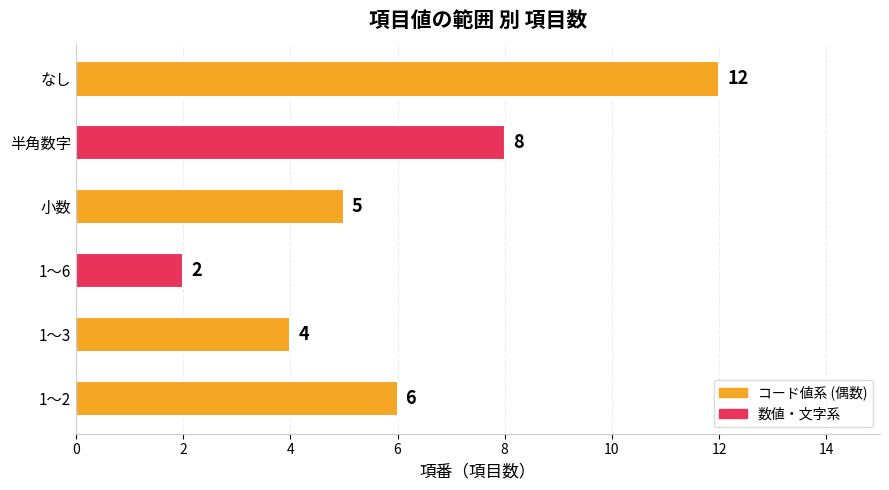

What is the ratio of the value at 1～3 to the value at 1～6?

2.0